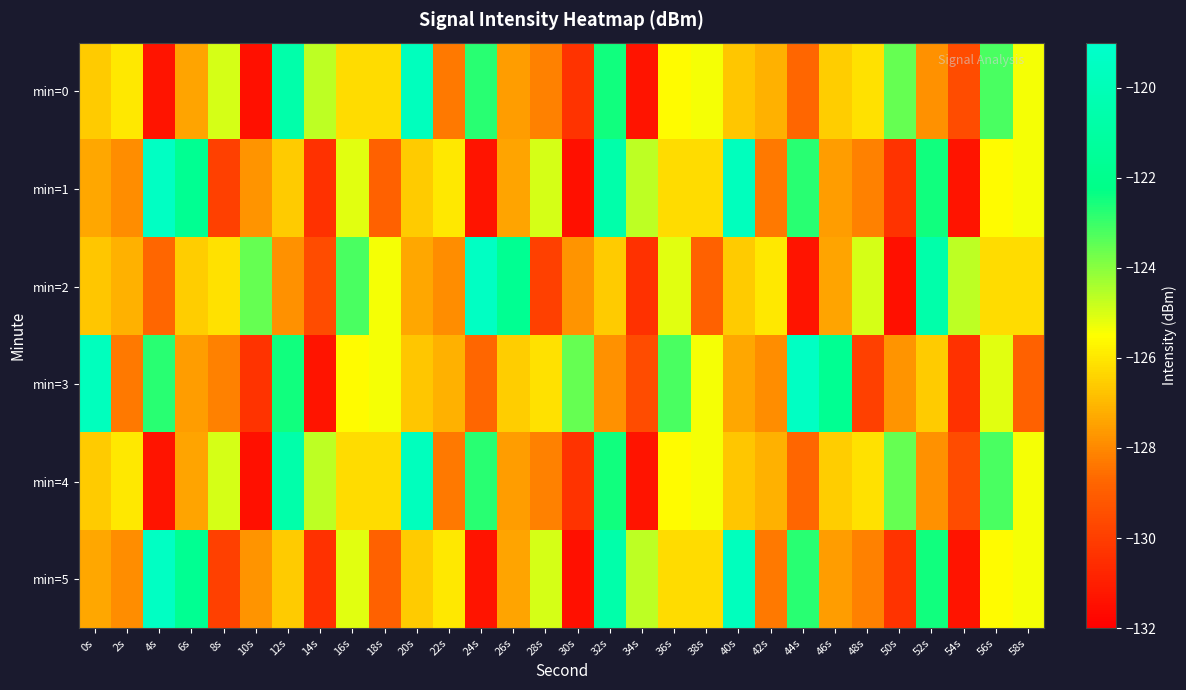

Reading left to right, transcribe all the data shown in this chart.

min=0: 0s=-126.6	2s=-126.0	4s=-131.3	6s=-127.4	8s=-125.0	10s=-131.5	12s=-120.6	14s=-124.6	16s=-126.3	18s=-126.2	20s=-119.7	22s=-128.3	24s=-122.8	26s=-127.6	28s=-128.2	30s=-130.4	32s=-122.5	34s=-131.3	36s=-125.6	38s=-125.4	40s=-126.7	42s=-127.1	44s=-128.7	46s=-126.5	48s=-126.1	50s=-123.6	52s=-127.8	54s=-129.5	56s=-123.2	58s=-125.4
min=1: 0s=-127.4	2s=-127.9	4s=-119.5	6s=-121.8	8s=-129.9	10s=-127.8	12s=-126.6	14s=-130.4	16s=-125.1	18s=-128.9	20s=-126.6	22s=-126.0	24s=-131.3	26s=-127.4	28s=-125.0	30s=-131.5	32s=-120.6	34s=-124.6	36s=-126.3	38s=-126.2	40s=-119.7	42s=-128.3	44s=-122.8	46s=-127.6	48s=-128.2	50s=-130.4	52s=-122.5	54s=-131.3	56s=-125.6	58s=-125.4
min=2: 0s=-126.7	2s=-127.1	4s=-128.7	6s=-126.5	8s=-126.1	10s=-123.6	12s=-127.8	14s=-129.5	16s=-123.2	18s=-125.4	20s=-127.4	22s=-127.9	24s=-119.5	26s=-121.8	28s=-129.9	30s=-127.8	32s=-126.6	34s=-130.4	36s=-125.1	38s=-128.9	40s=-126.6	42s=-126.0	44s=-131.3	46s=-127.4	48s=-125.0	50s=-131.5	52s=-120.6	54s=-124.6	56s=-126.3	58s=-126.2
min=3: 0s=-119.7	2s=-128.3	4s=-122.8	6s=-127.6	8s=-128.2	10s=-130.4	12s=-122.5	14s=-131.3	16s=-125.6	18s=-125.4	20s=-126.7	22s=-127.1	24s=-128.7	26s=-126.5	28s=-126.1	30s=-123.6	32s=-127.8	34s=-129.5	36s=-123.2	38s=-125.4	40s=-127.4	42s=-127.9	44s=-119.5	46s=-121.8	48s=-129.9	50s=-127.8	52s=-126.6	54s=-130.4	56s=-125.1	58s=-128.9
min=4: 0s=-126.6	2s=-126.0	4s=-131.3	6s=-127.4	8s=-125.0	10s=-131.5	12s=-120.6	14s=-124.6	16s=-126.3	18s=-126.2	20s=-119.7	22s=-128.3	24s=-122.8	26s=-127.6	28s=-128.2	30s=-130.4	32s=-122.5	34s=-131.3	36s=-125.6	38s=-125.4	40s=-126.7	42s=-127.1	44s=-128.7	46s=-126.5	48s=-126.1	50s=-123.6	52s=-127.8	54s=-129.5	56s=-123.2	58s=-125.4
min=5: 0s=-127.4	2s=-127.9	4s=-119.5	6s=-121.8	8s=-129.9	10s=-127.8	12s=-126.6	14s=-130.4	16s=-125.1	18s=-128.9	20s=-126.6	22s=-126.0	24s=-131.3	26s=-127.4	28s=-125.0	30s=-131.5	32s=-120.6	34s=-124.6	36s=-126.3	38s=-126.2	40s=-119.7	42s=-128.3	44s=-122.8	46s=-127.6	48s=-128.2	50s=-130.4	52s=-122.5	54s=-131.3	56s=-125.6	58s=-125.4